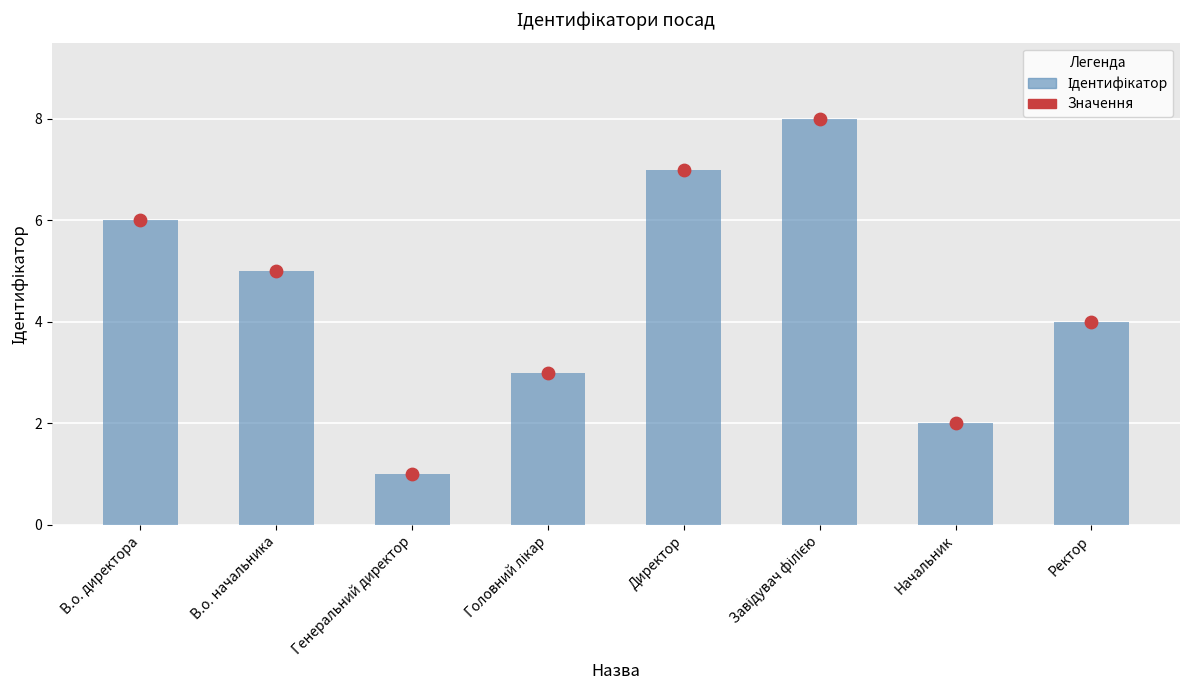

Which series has the widest spread of Y values?

Ідентифікатор